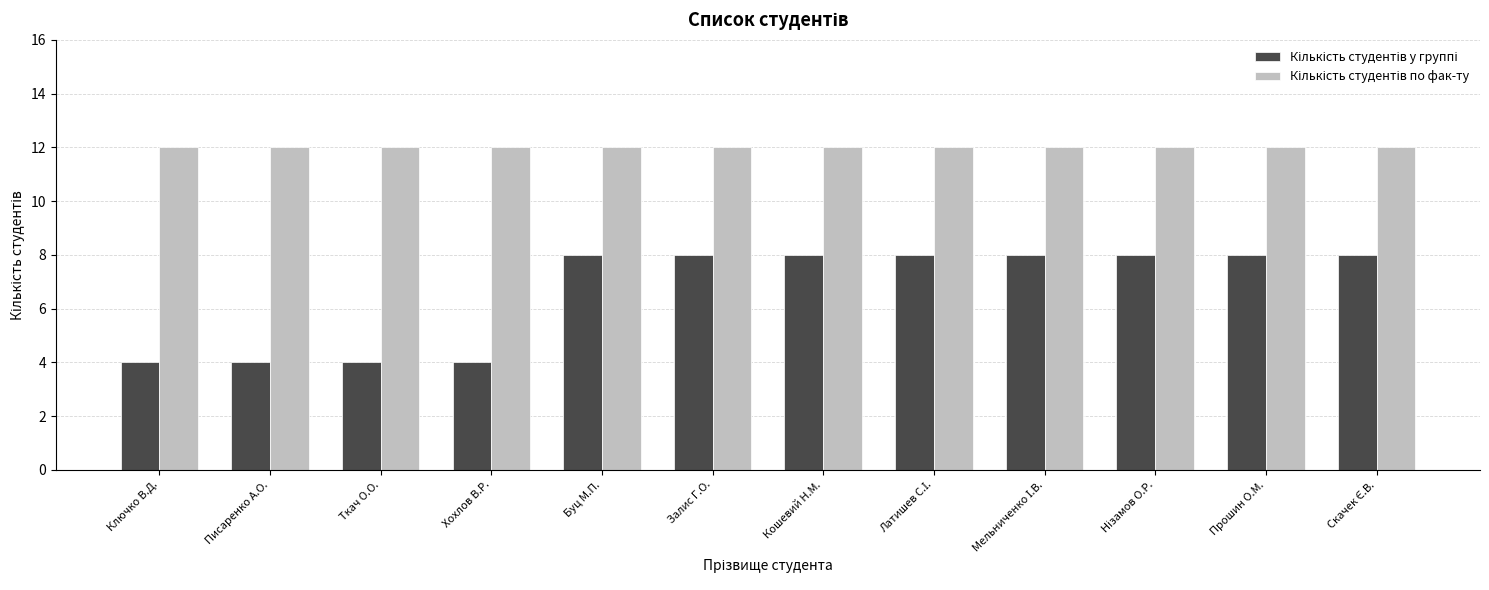

What is the total value across all series at Буц М.П.?

20